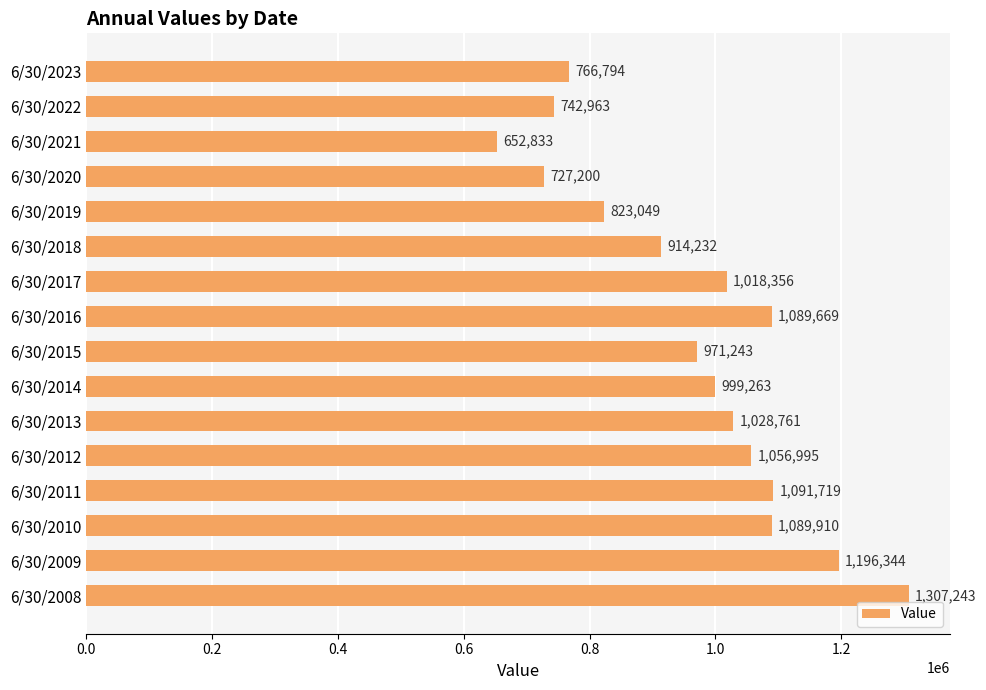

What is the difference between the values at 6/30/2013 and 6/30/2022?

285798.0